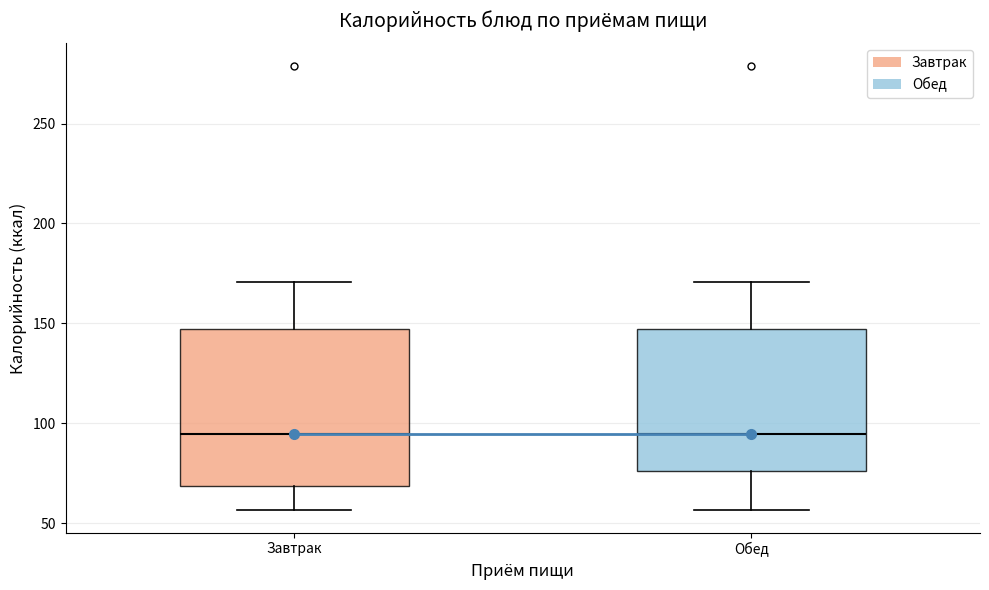

Reading left to right, read every box against the y-axis: the position of its median line, the range the box covers, and the ends of its whiskers. The values are not printed on the chart, so give them approximately, as read against the axis.

Завтрак: median 95, box 70 to 145, whiskers 55 to 170
Обед: median 95, box 75 to 145, whiskers 55 to 170